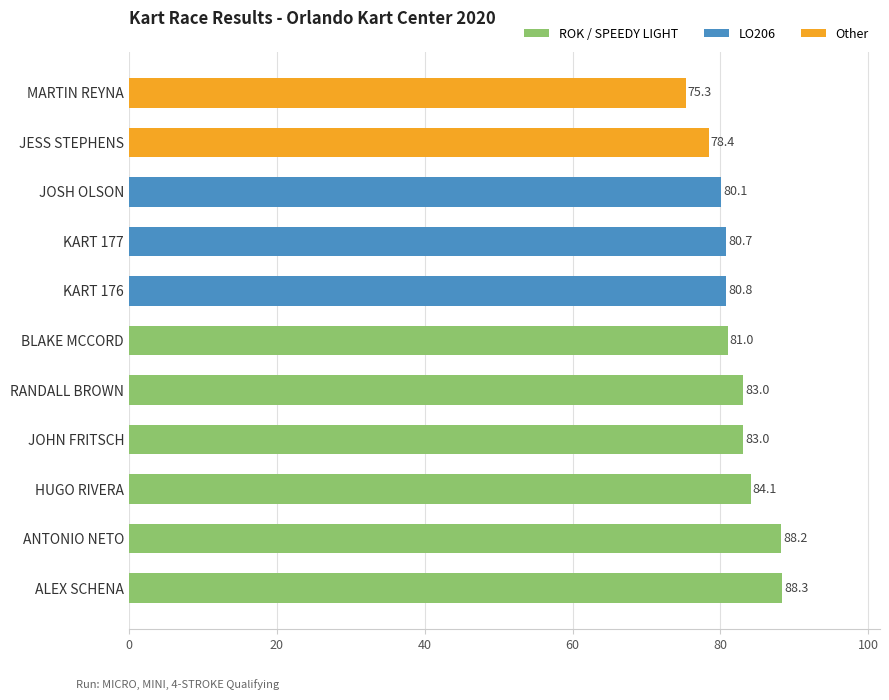

What is the change in value from JOSH OLSON to JESS STEPHENS?

-1.7